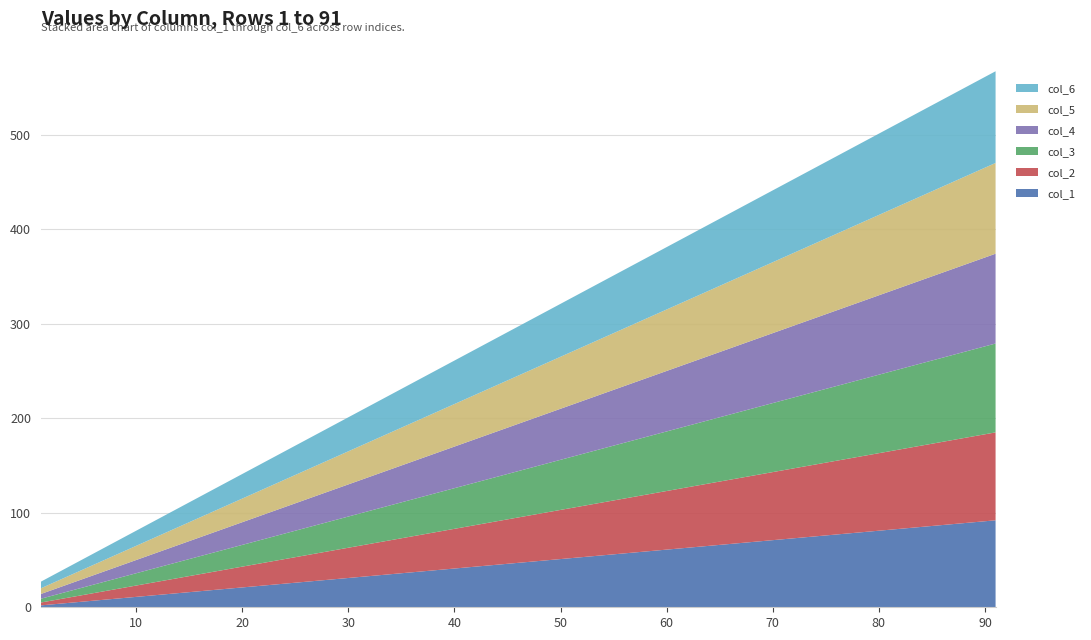

Reading left to right, list all the values displayed in this chart.

col_1: 1=2	11=12	21=22	31=32	41=42	51=52	61=62	71=72	81=82	91=92
col_2: 1=3	11=13	21=23	31=33	41=43	51=53	61=63	71=73	81=83	91=93
col_3: 1=4	11=14	21=24	31=34	41=44	51=54	61=64	71=74	81=84	91=94
col_4: 1=5	11=15	21=25	31=35	41=45	51=55	61=65	71=75	81=85	91=95
col_5: 1=6	11=16	21=26	31=36	41=46	51=56	61=66	71=76	81=86	91=96
col_6: 1=7	11=17	21=27	31=37	41=47	51=57	61=67	71=77	81=87	91=97